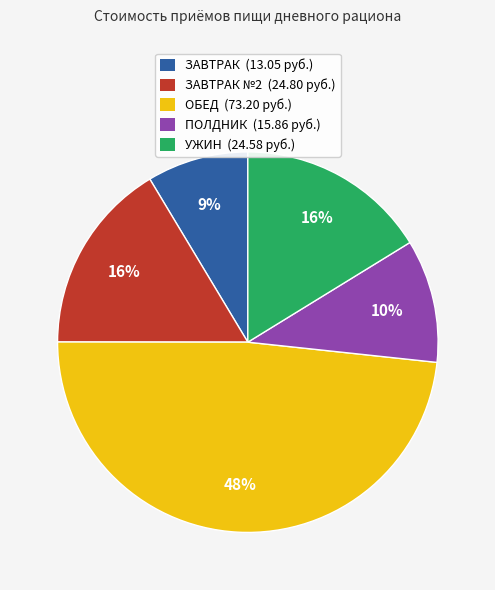

Do ОБЕД (73.20 руб.) and ПОЛДНИК (15.86 руб.) together represent more than half of the pie?

Yes